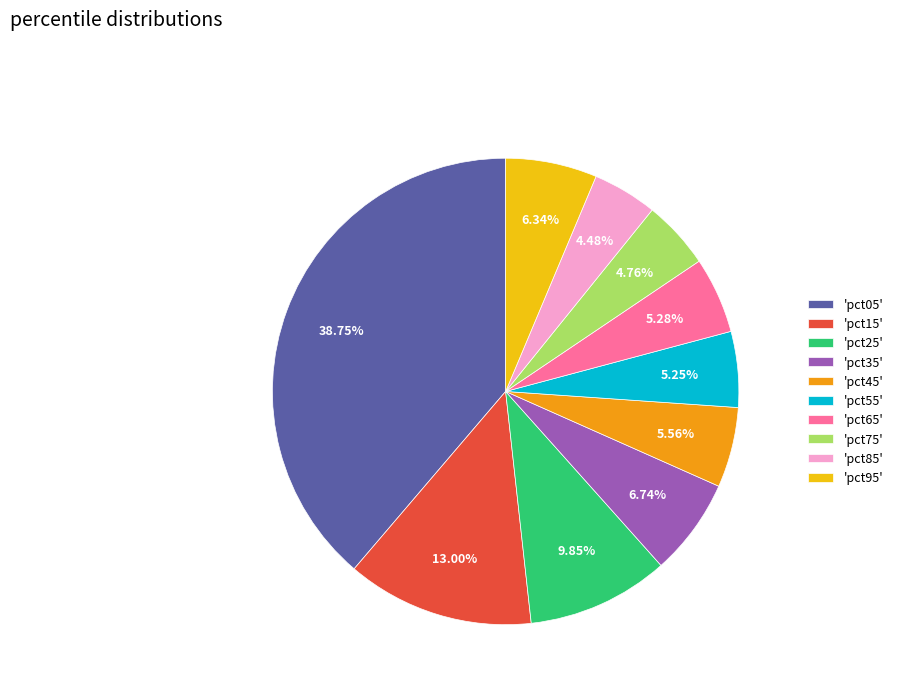

Combined, do 'pct15' and 'pct25' account for over 50%?

No